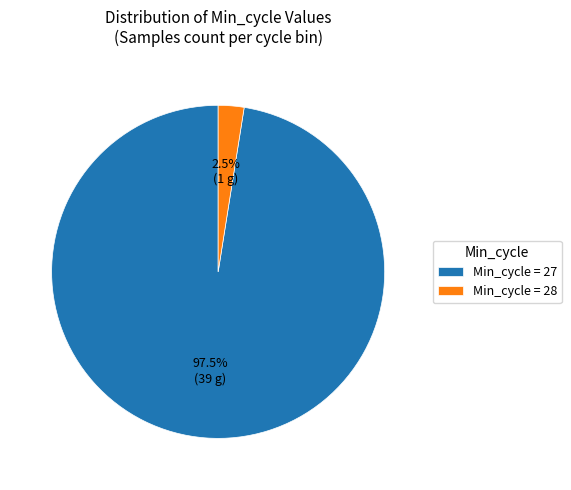

Rank the categories by value from highest to lowest.

Min_cycle = 27, Min_cycle = 28